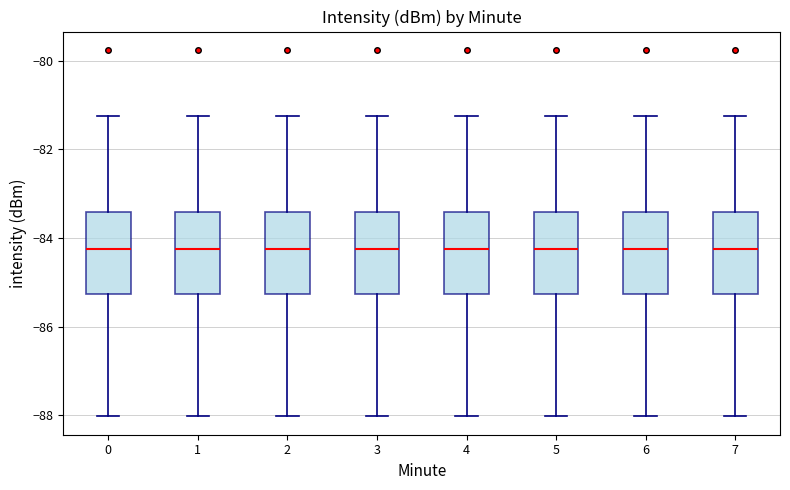

Where does the lower whisker of the box at x = 4 end on the y-axis? The values are not printed on the chart, so give them approximately, as read against the axis.

-88.0